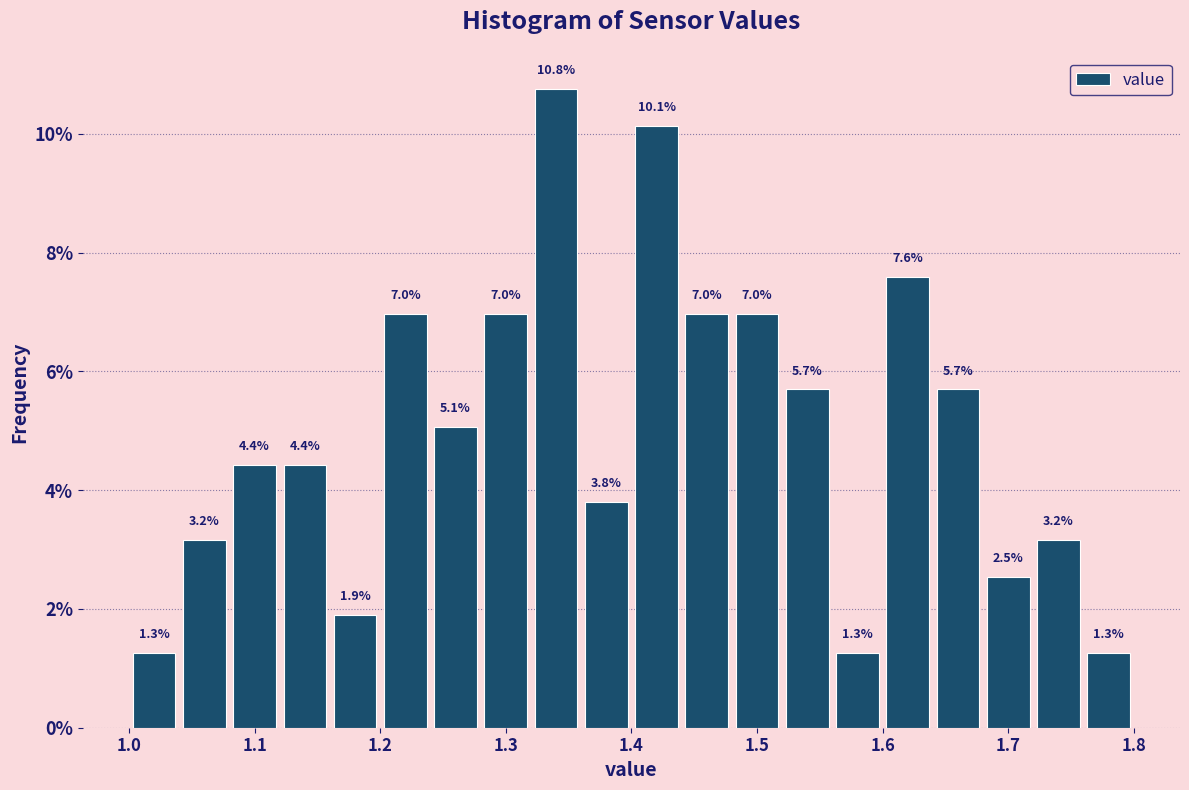

What is the height of the bar covering 1.24 to 1.28 on the x-axis?

5.1